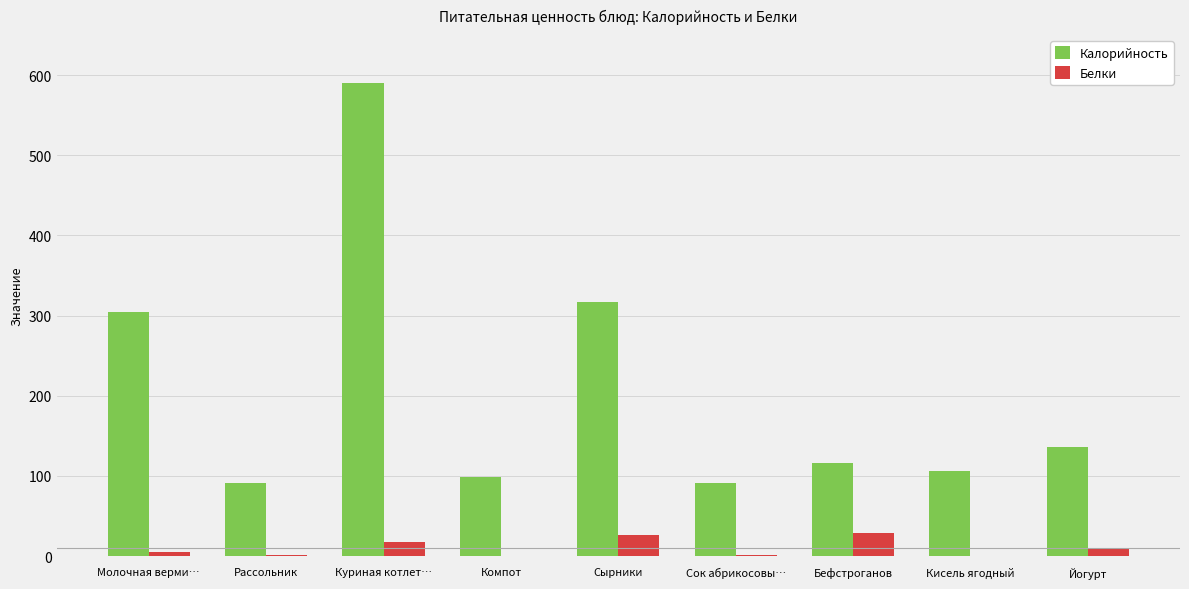

What value does the Калорийность series have at Кисель ягодный?

105.6